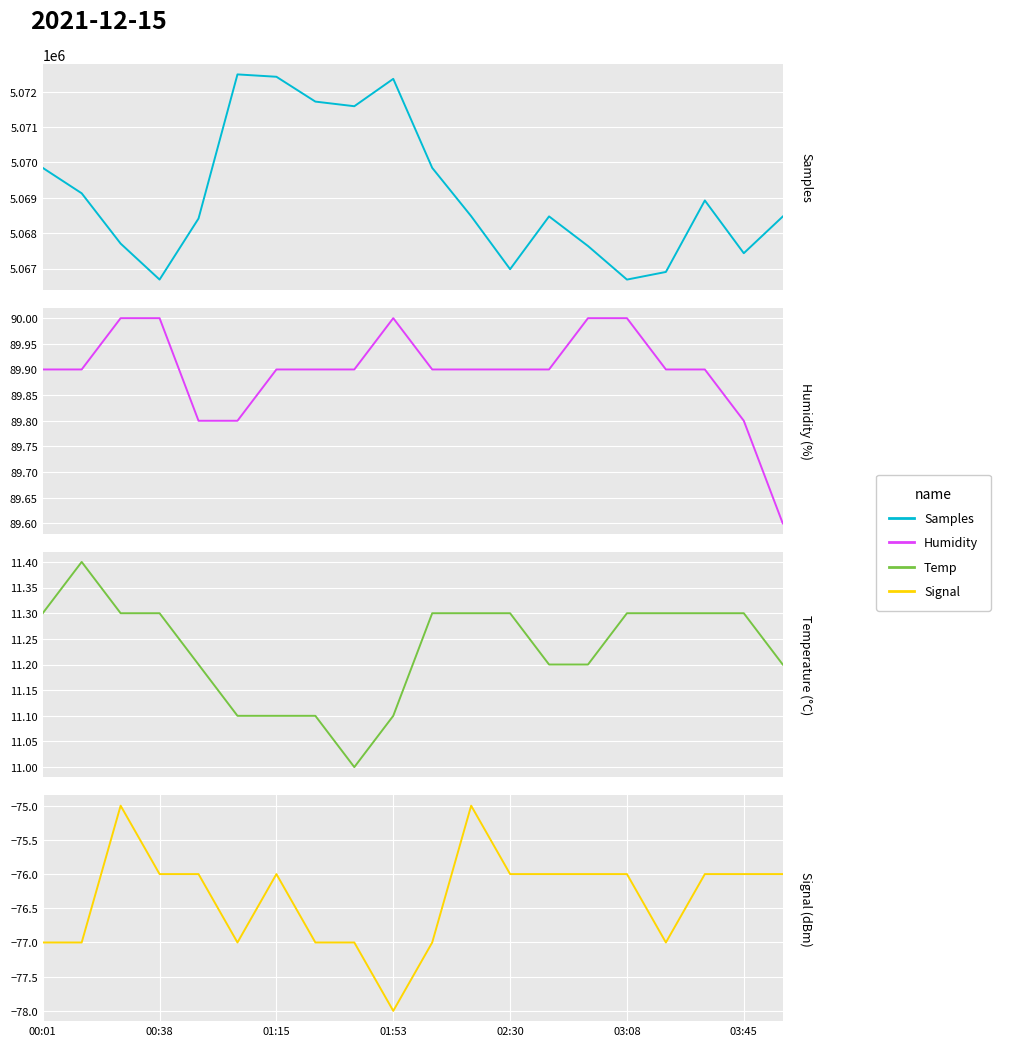

Is the value of Temp at 11 greater than the value of Samples at 19?

No